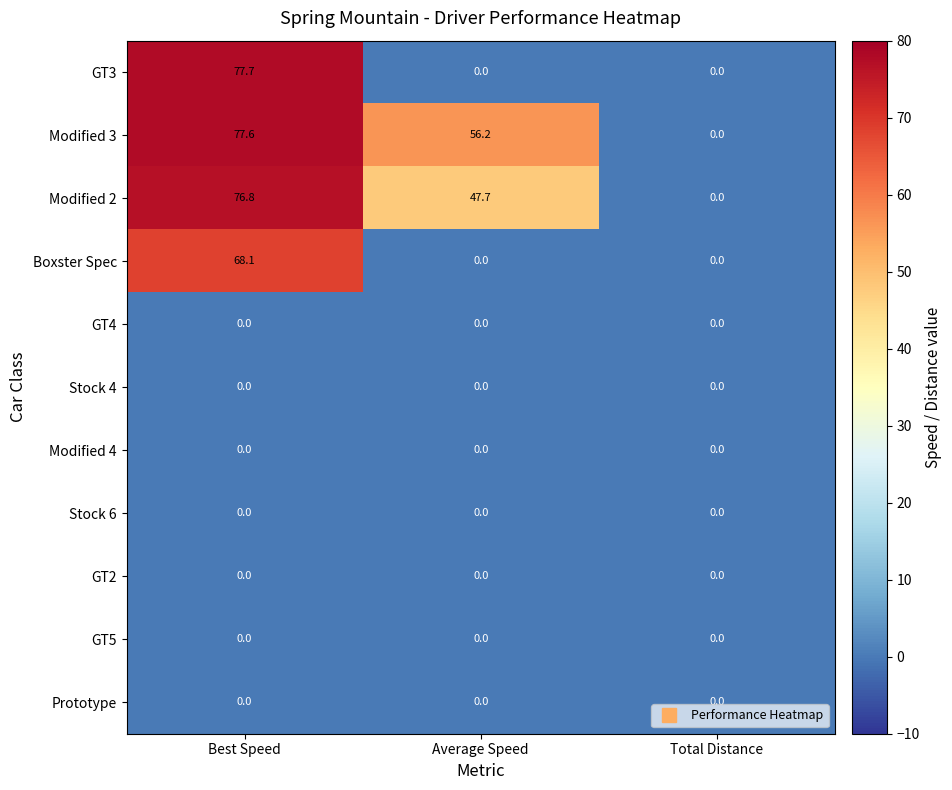

Which series changed the most between Average Speed and Total Distance?

Modified 3